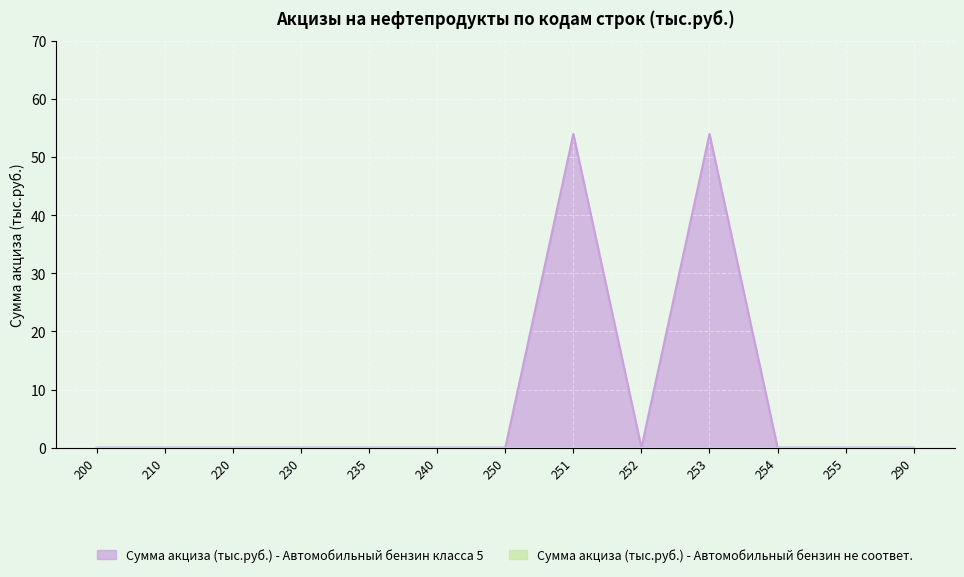

How many lines are shown in the chart?

2